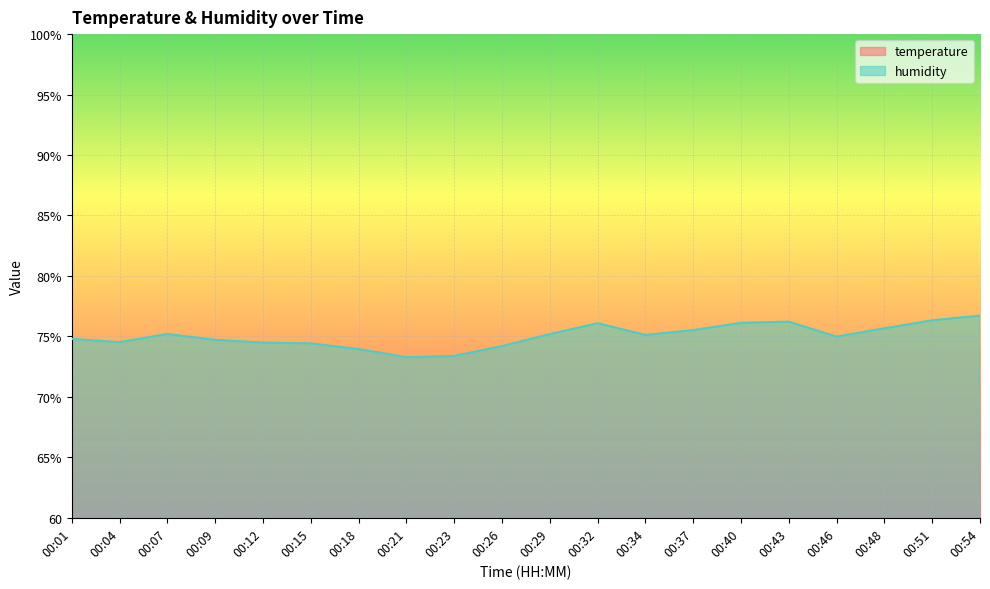

What is the approximate value of temperature at 00:54?

14.9